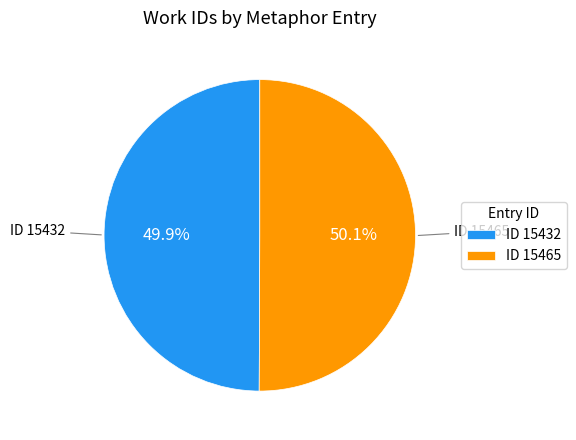

How much of the chart is everything except ID 15432?

50.1%